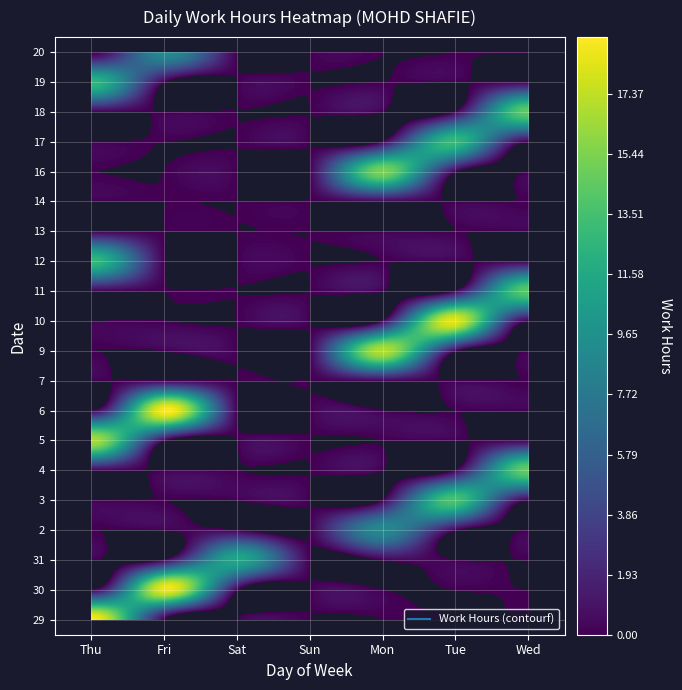

At which label does 20 reach its peak?

Fri